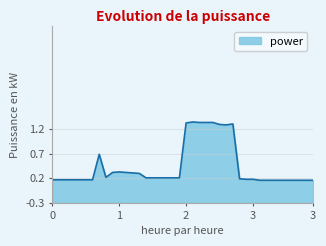

How many points are higher than both their immediate neighbors (excluding endpoints)?

4